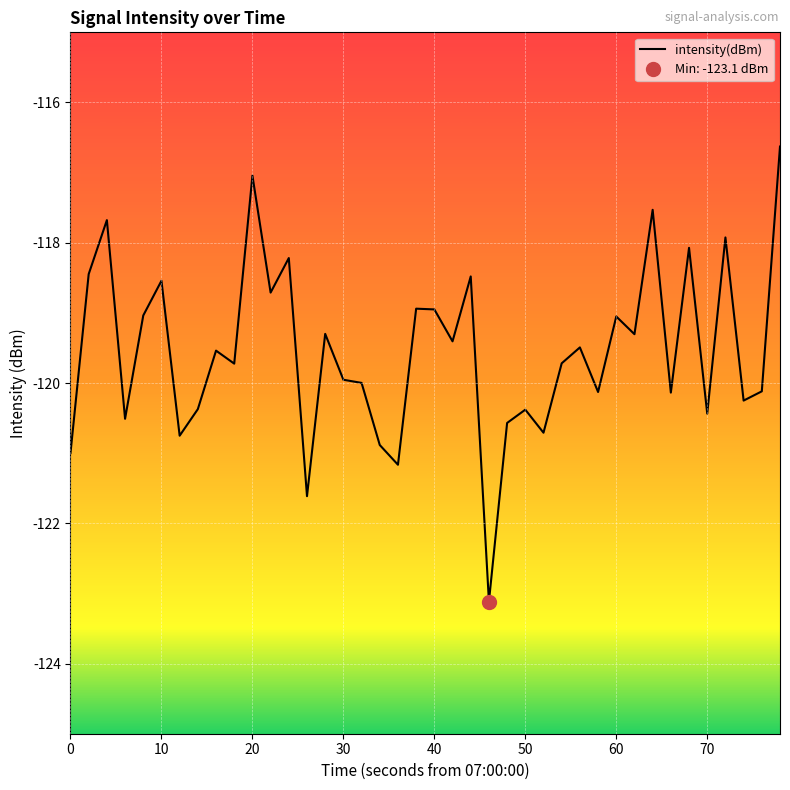

What is the lowest value of the intensity(dBm) series?

-123.1